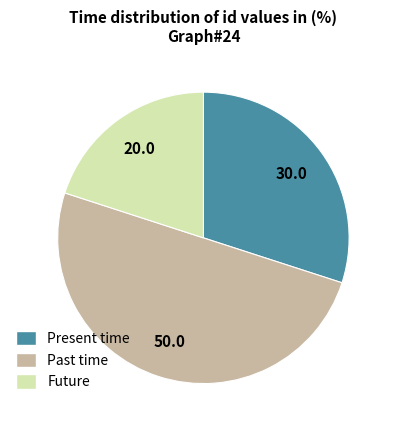

How many segments does this pie chart have?

3